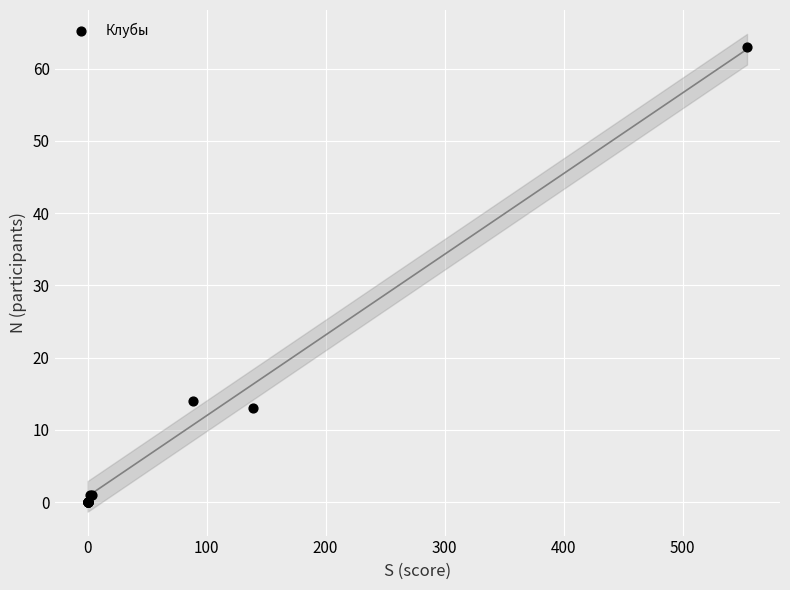

What Y value in the scatter plot is closest to 31?

14